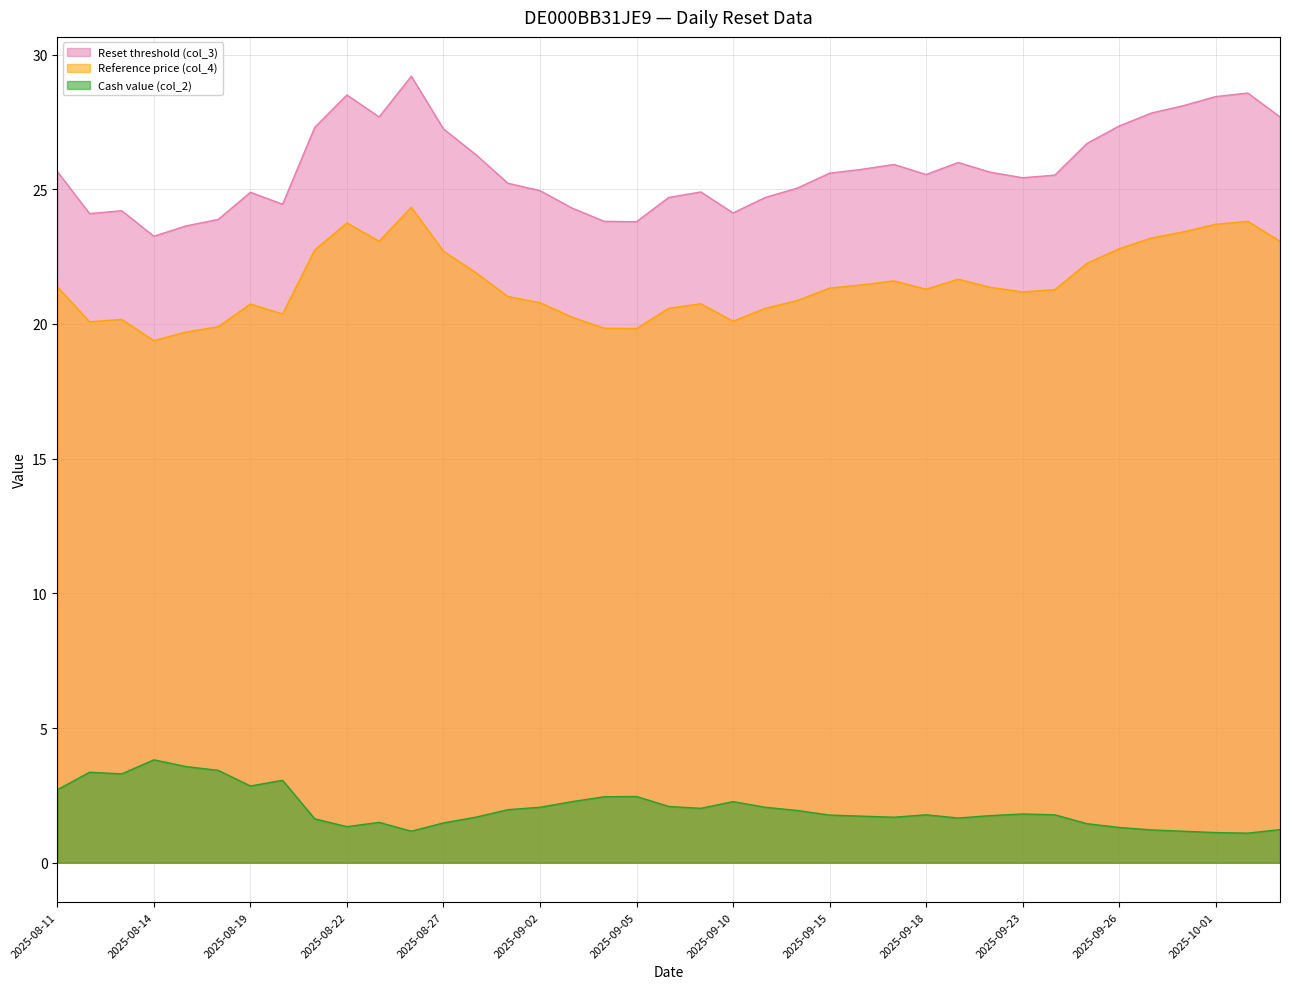

The value of Cash value (col_2) at 2025-09-23 is 1.8. True or false?

True